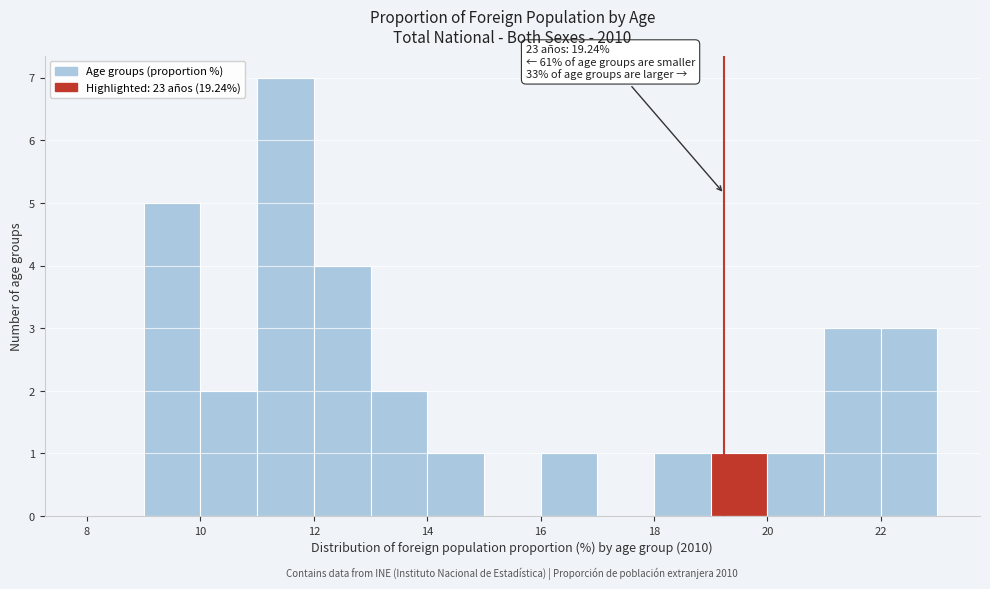

Which range on the x-axis has the tallest bar?

11 to 12